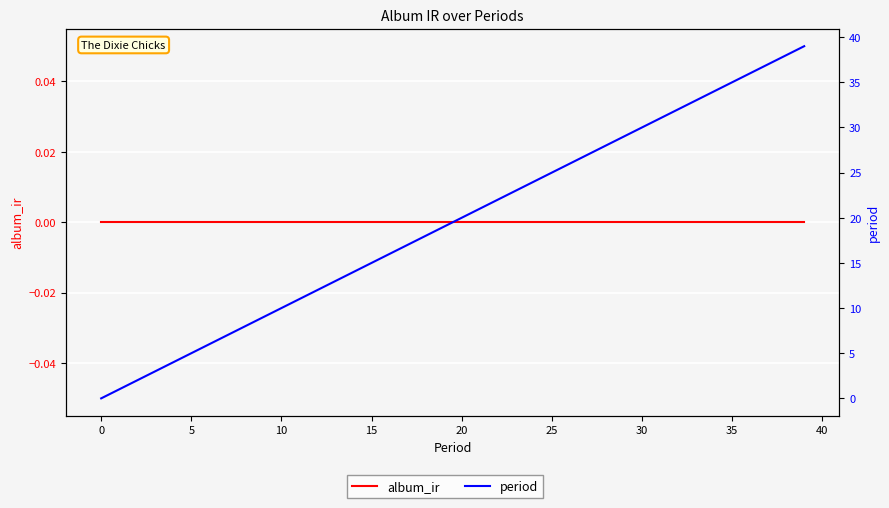

Rank the series by their average value, from lowest to highest.

album_ir, period